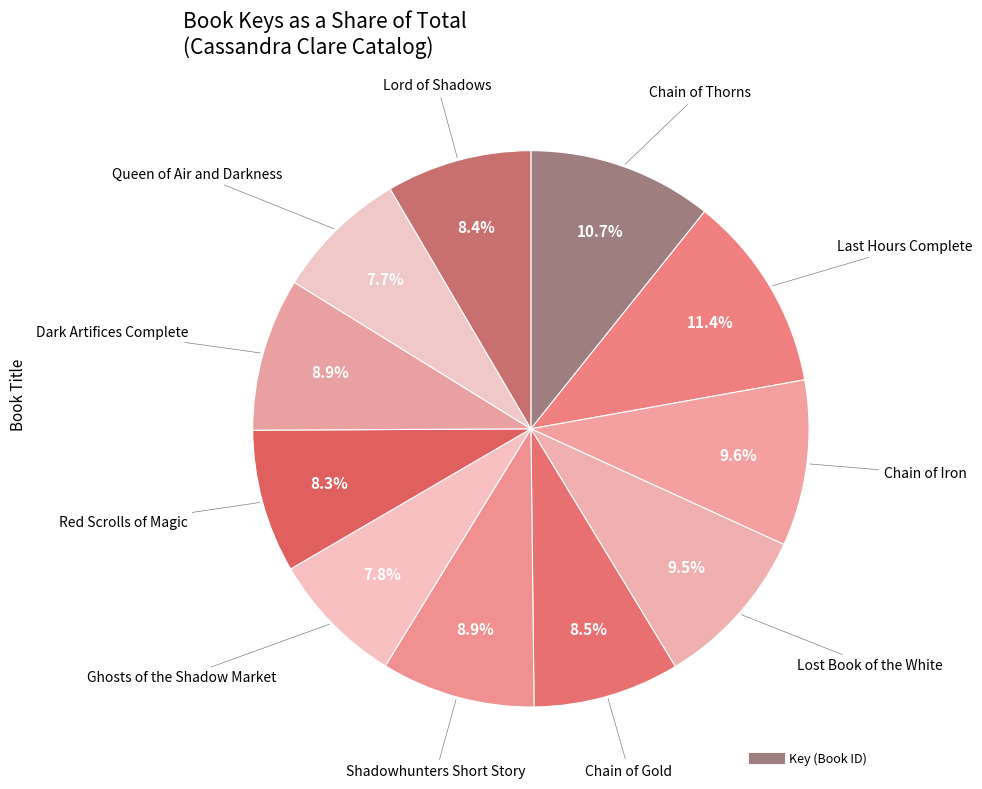

Count the number of slices in the pie.

11